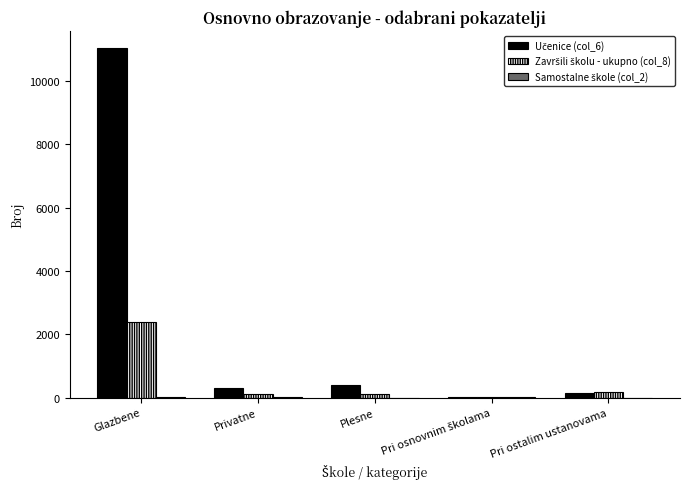

At which category is the sum across all series the highest?

Glazbene